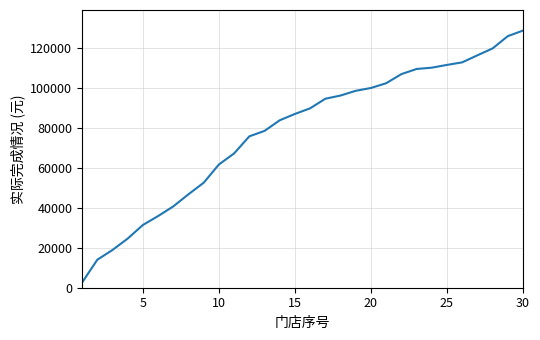

Is this an area chart (filled region under the line)?

No